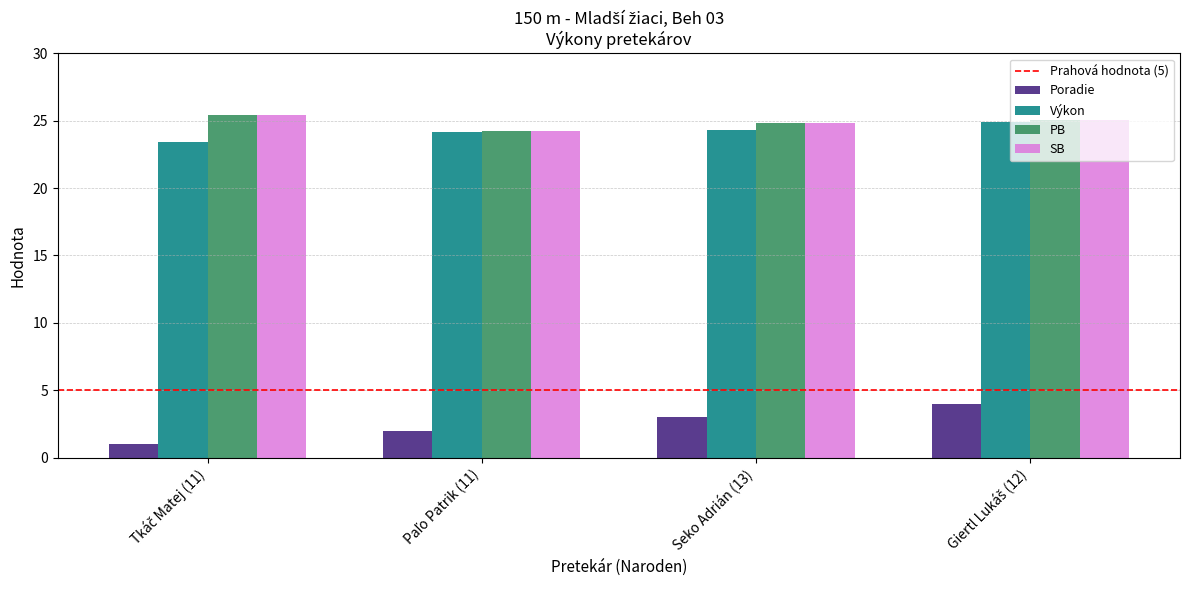

What is the sum of all SB values?

99.6